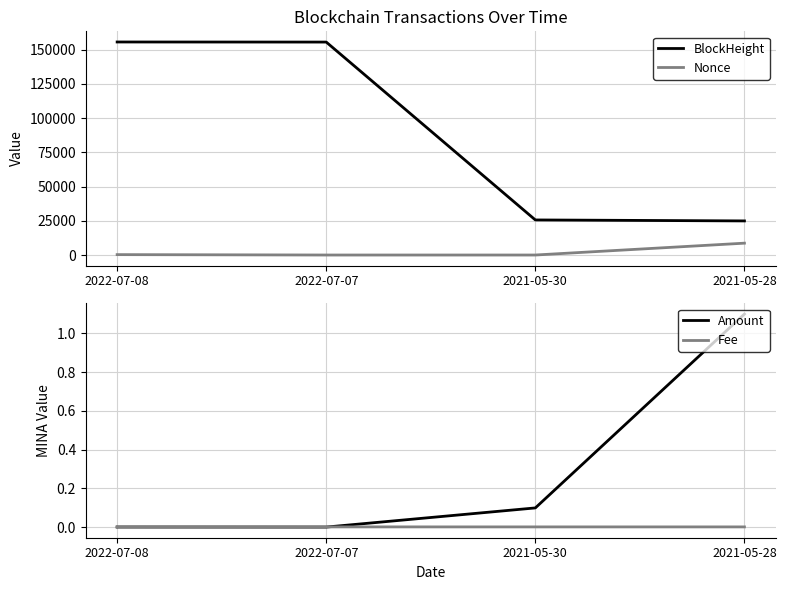

What are all the series names shown in the legend?

BlockHeight, Nonce, Amount, Fee